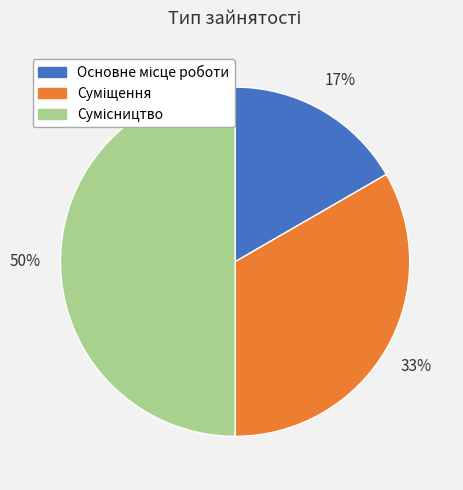

To the nearest percent, what is the difference between the largest and smallest slice percentages?

33%